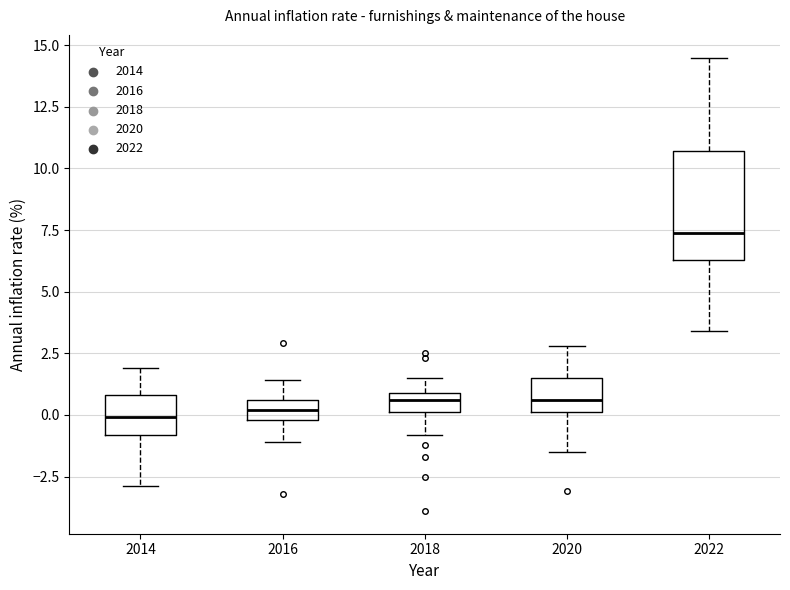

Comparing the boxes themselves (not the whiskers), which one is the tallest?

2022